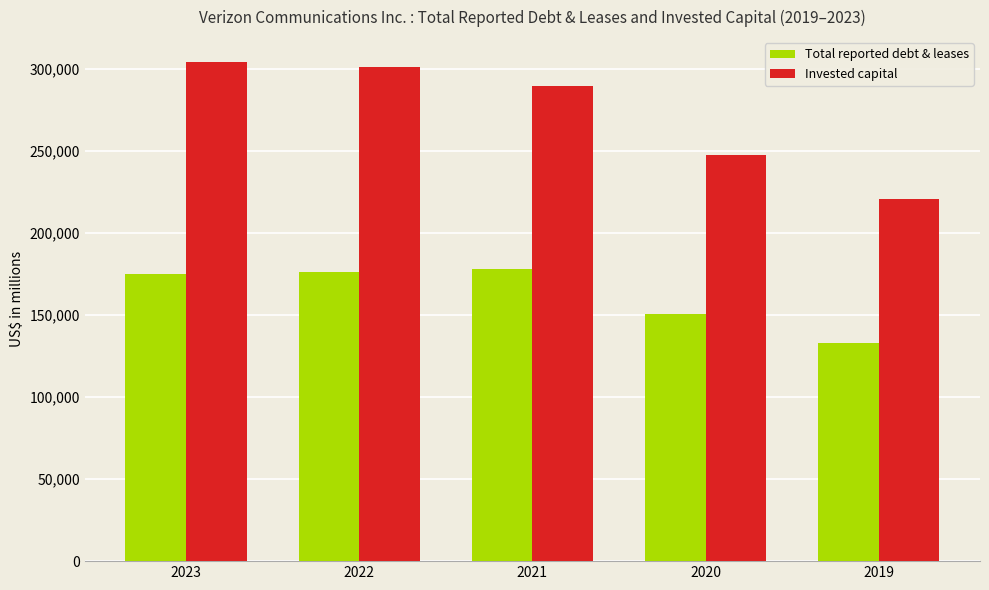

Rank the series by their maximum value, from lowest to highest.

Total reported debt & leases, Invested capital